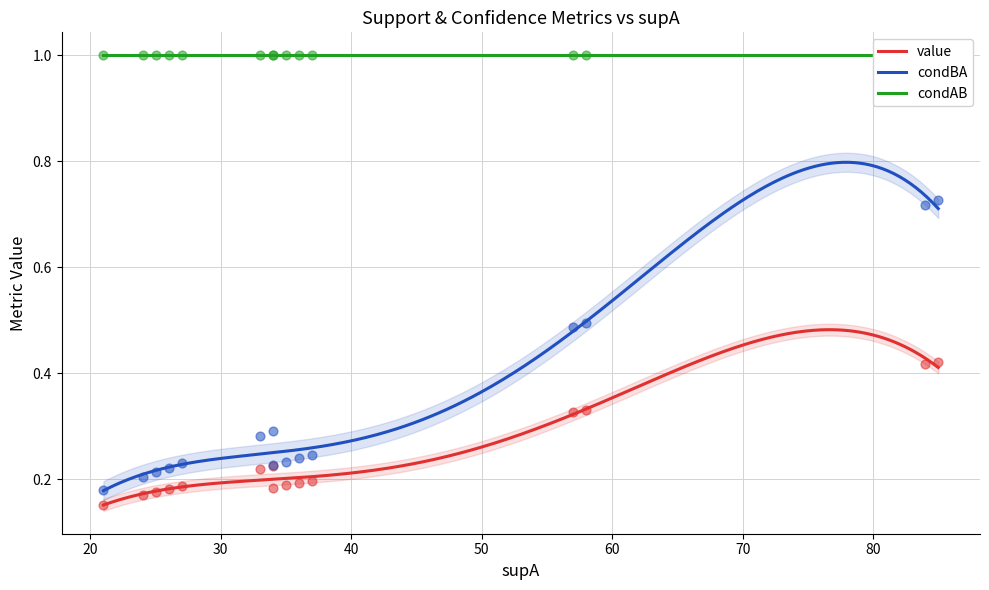

What are all the series names shown in the legend?

value, condBA, condAB